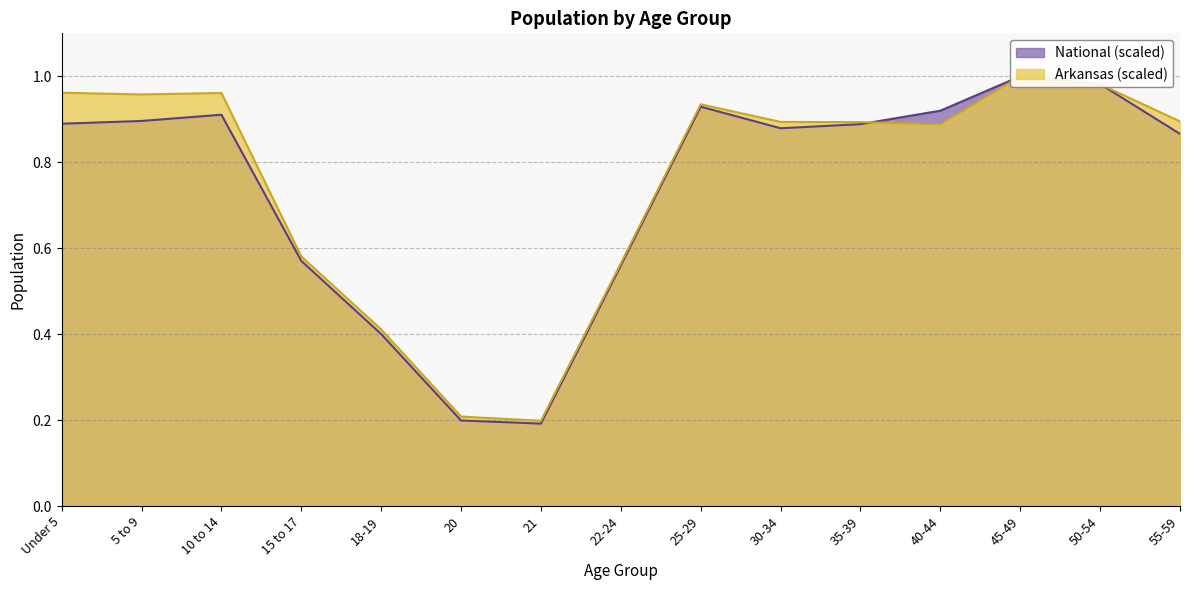

True or false: Arkansas and National cross at least once.

True